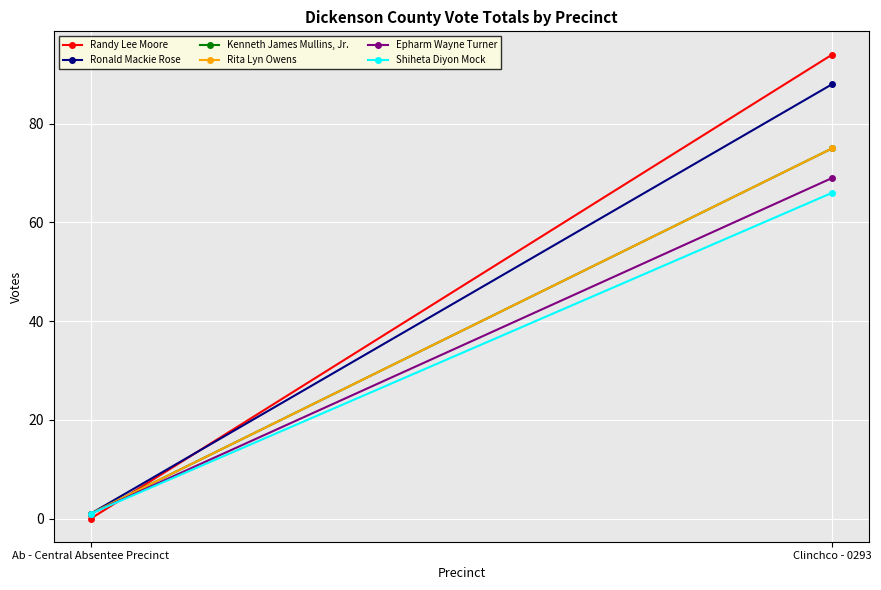

At which category is the sum across all series the highest?

Clinchco - 0293